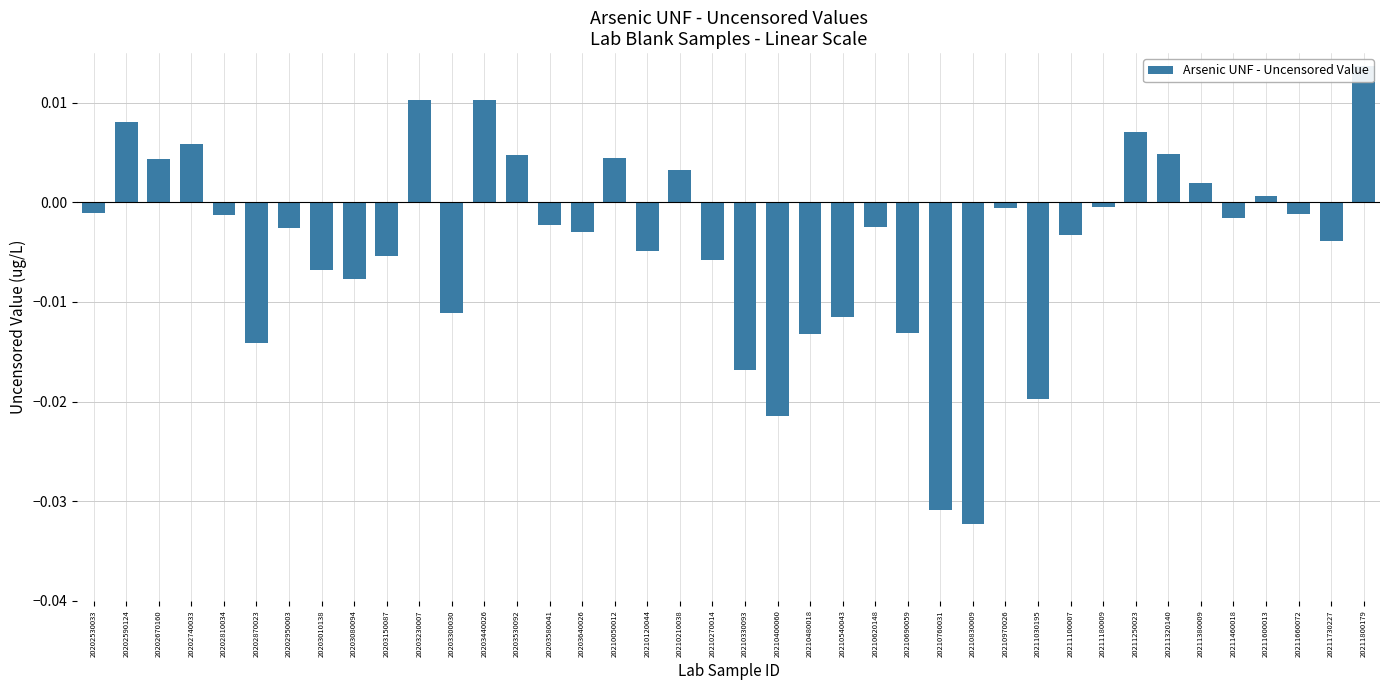

Rank the categories by value from lowest to highest.

20210830009, 20210760031, 20210400060, 20211030195, 20210330093, 20202870023, 20210480018, 20210690059, 20210540043, 20203300030, 20203080094, 20203010138, 20210270014, 20203150087, 20210120044, 20211730227, 20211100007, 20203640026, 20202950003, 20210620148, 20203580041, 20211460018, 20202810034, 20211660072, 20202530033, 20210970026, 20211180009, 20211600013, 20211380009, 20210210038, 20202670160, 20210050012, 20203530092, 20211320140, 20202740033, 20211250023, 20202590124, 20203230007, 20203440026, 20211800179